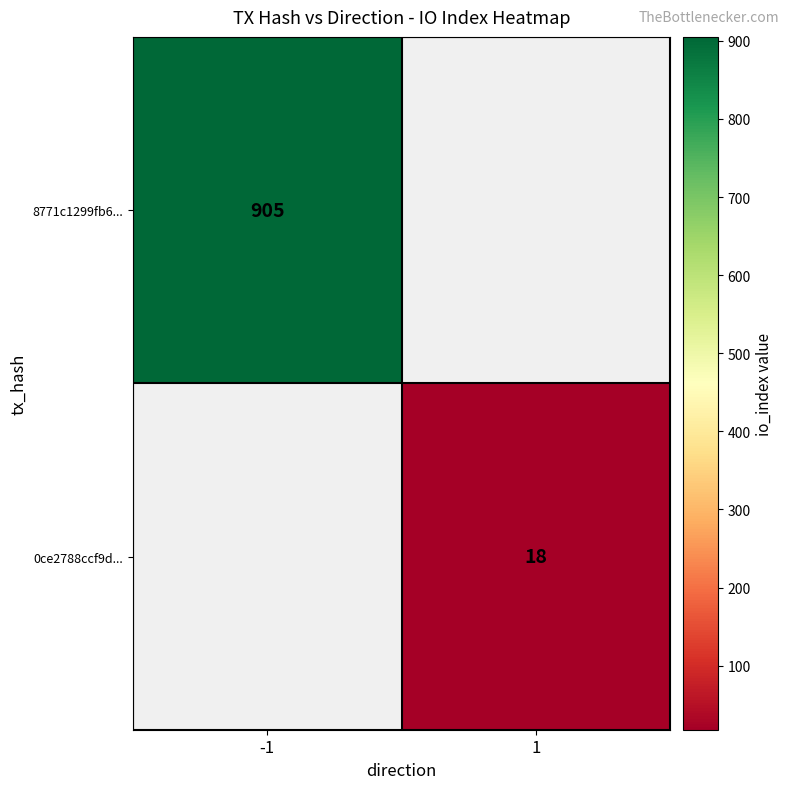

What is the minimum value shown in the chart?

18.0